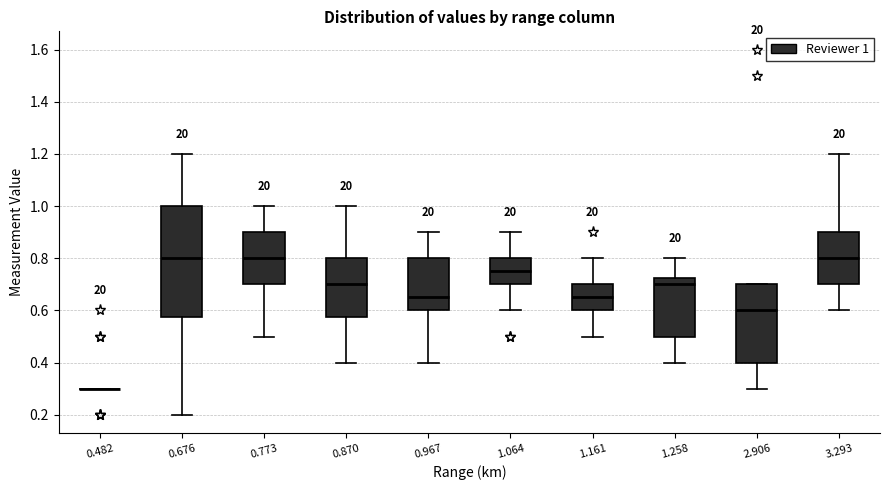

Where does the median line of the box at x = 2.906 sit on the y-axis? The values are not printed on the chart, so give them approximately, as read against the axis.

0.60